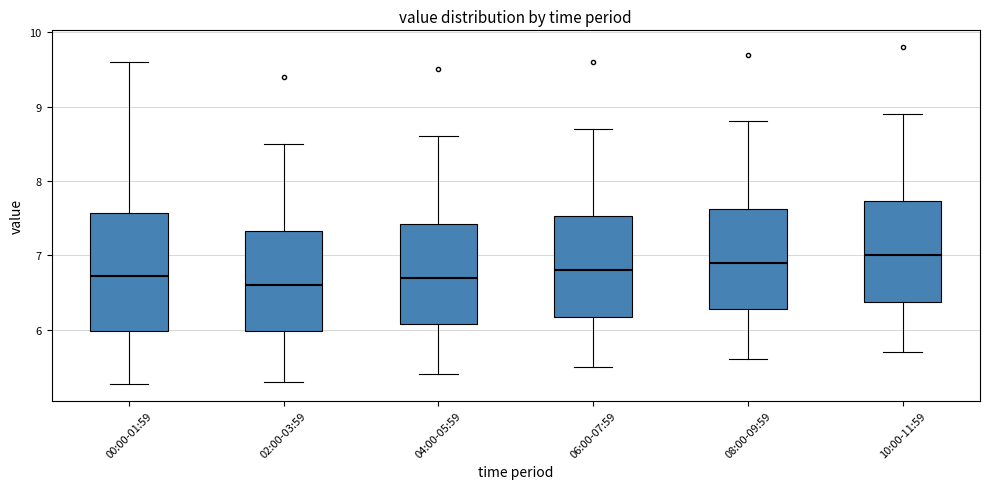

Reading left to right, read every box against the y-axis: the position of its median line, the range the box covers, and the ends of its whiskers. The values are not printed on the chart, so give them approximately, as read against the axis.

00:00-01:59: median 6.7, box 6.0 to 7.6, whiskers 5.3 to 9.6
02:00-03:59: median 6.6, box 6.0 to 7.3, whiskers 5.3 to 8.5
04:00-05:59: median 6.7, box 6.1 to 7.4, whiskers 5.4 to 8.6
06:00-07:59: median 6.8, box 6.2 to 7.5, whiskers 5.5 to 8.7
08:00-09:59: median 6.9, box 6.3 to 7.6, whiskers 5.6 to 8.8
10:00-11:59: median 7.0, box 6.4 to 7.7, whiskers 5.7 to 8.9